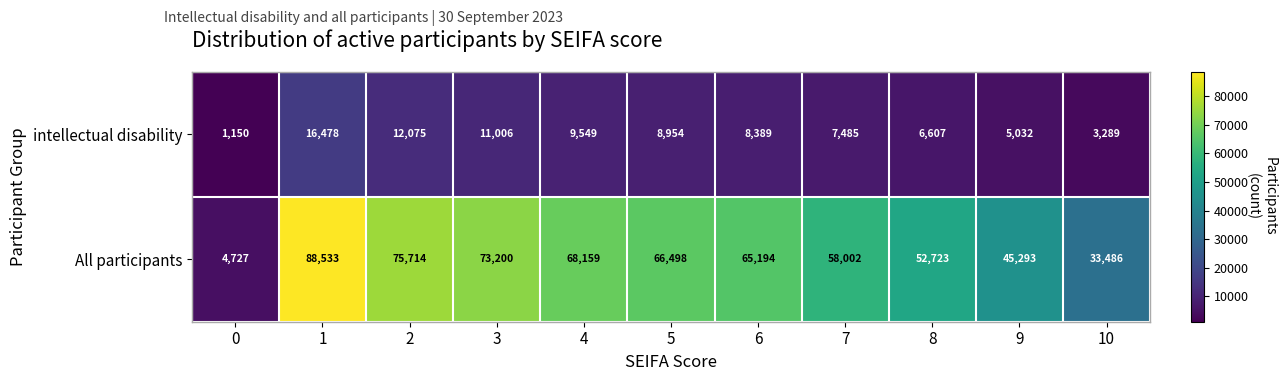

Which series has the largest total across all categories?

All participants